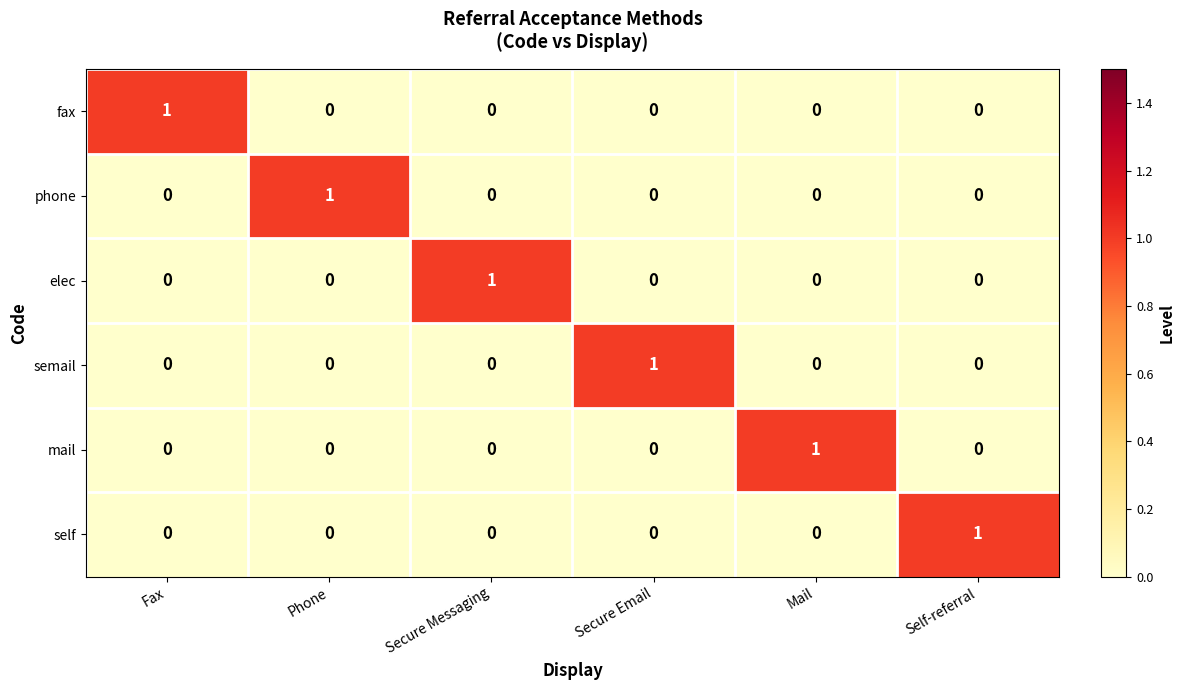

At which label does semail reach its peak?

Secure Email